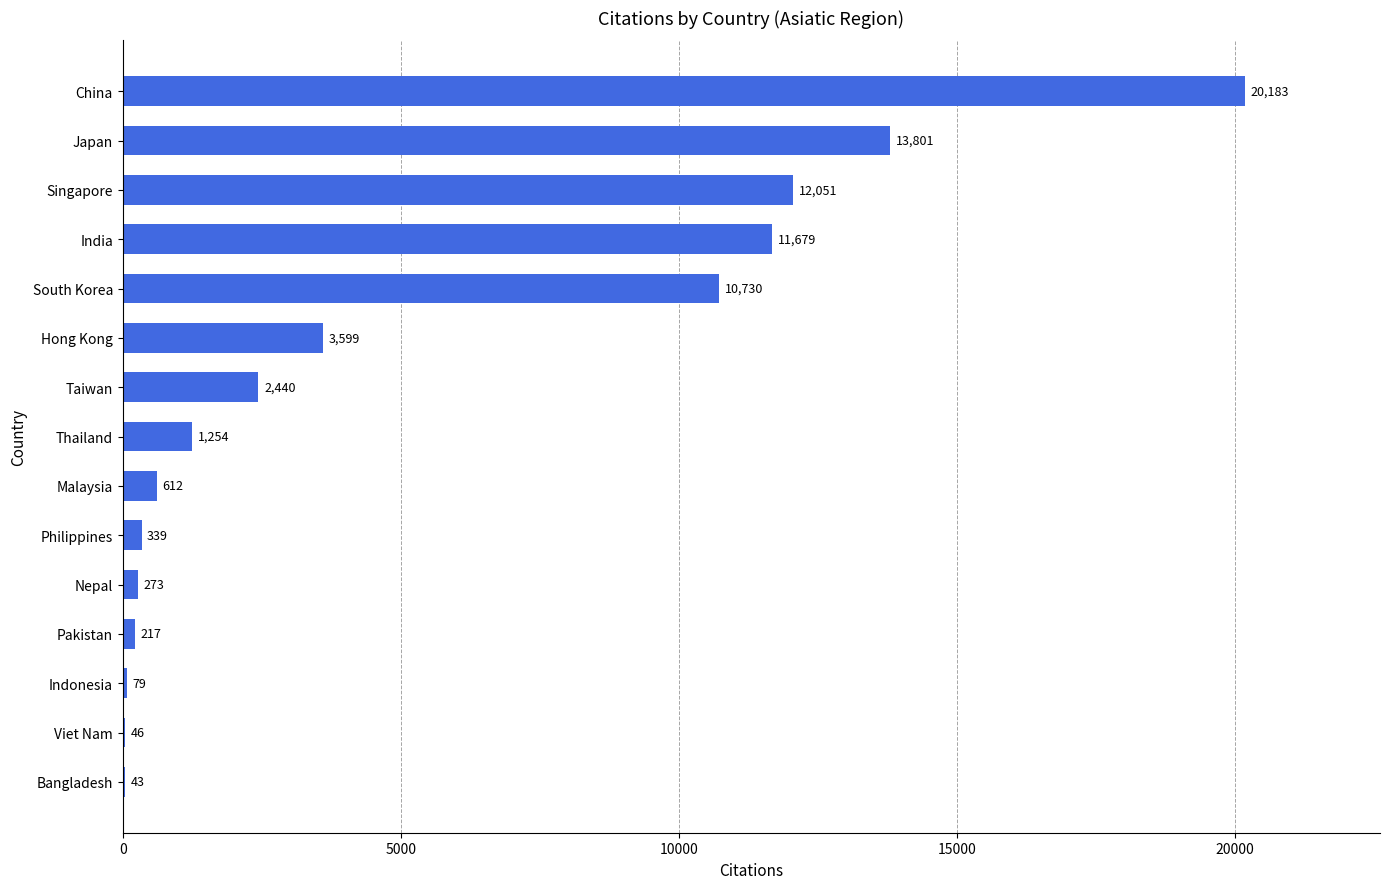

Read the value at Hong Kong, to the nearest 10.

3600